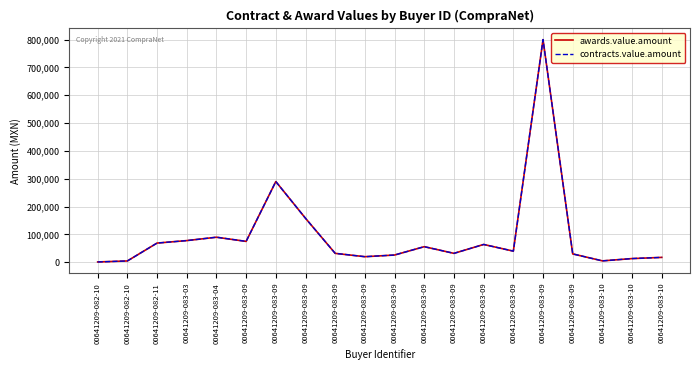

True or false: contracts.value.amount and awards.value.amount intersect in this chart.

False